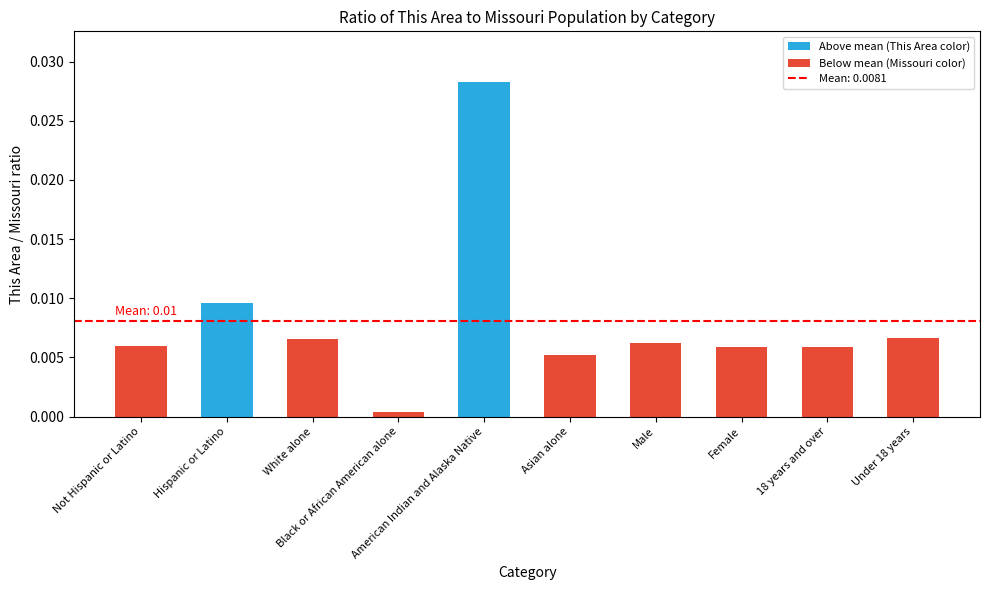

What is the sum of all values?

0.1